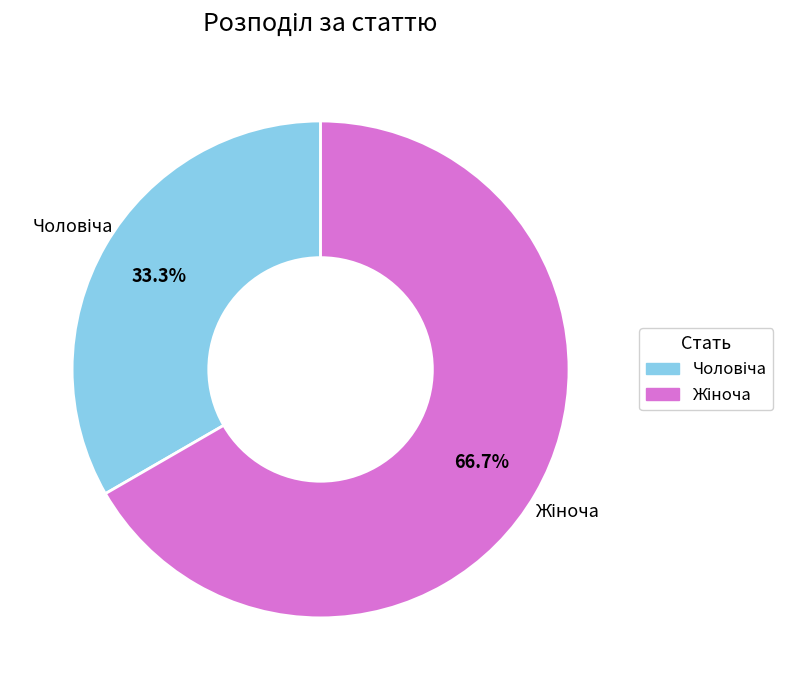

Is there a majority slice in this chart?

Yes